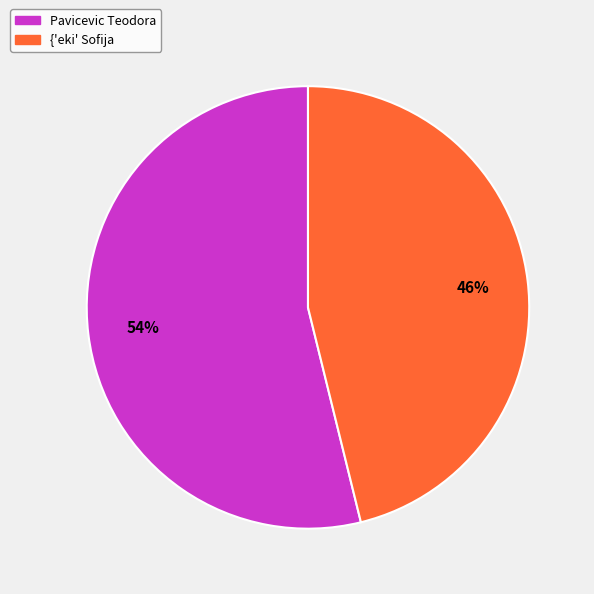

To the nearest percent, what is the difference between the largest and smallest slice percentages?

8%